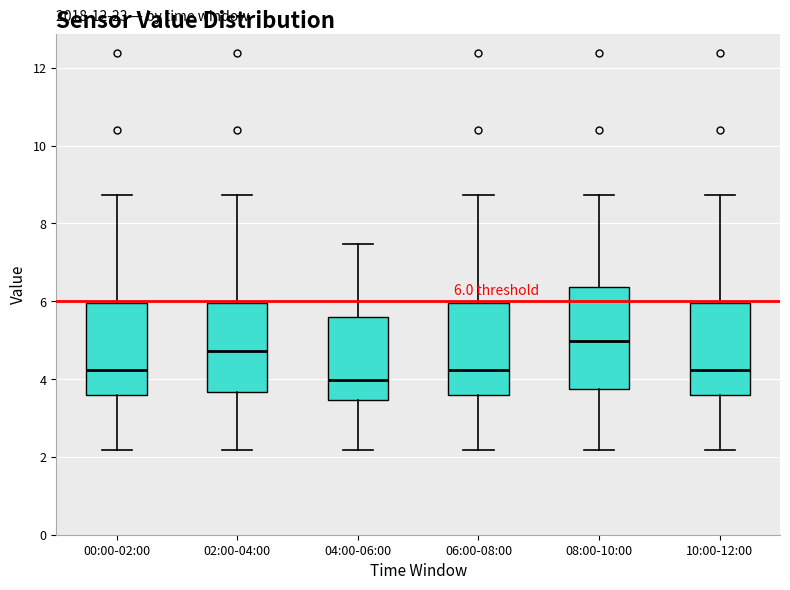

Which box is the tallest, from its lower edge to its upper edge?

08:00-10:00